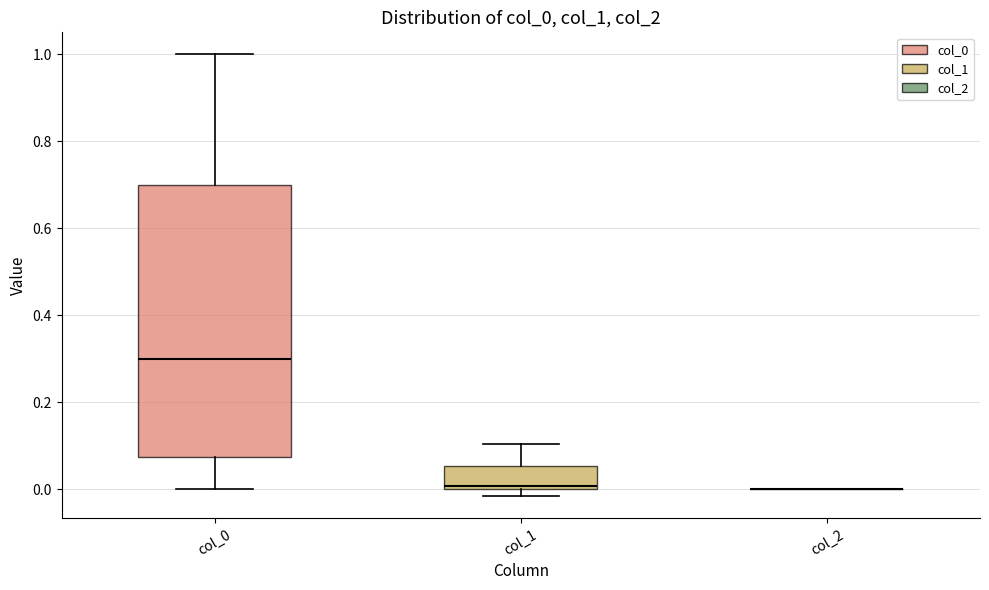

Reading left to right, transcribe this box plot: for each box, give where its median line is, the range the box spans, and where its two whiskers end, as read against the y-axis. The values are not printed on the chart, so give them approximately, as read against the axis.

col_0: median 0.30, box 0.08 to 0.70, whiskers 0.00 to 1.00
col_1: median 0.00 (just above the box's lower edge), box 0.00 to 0.06, whiskers -0.02 to 0.10
col_2: box collapsed to a line at 0.00, whiskers 0.00 to 0.00